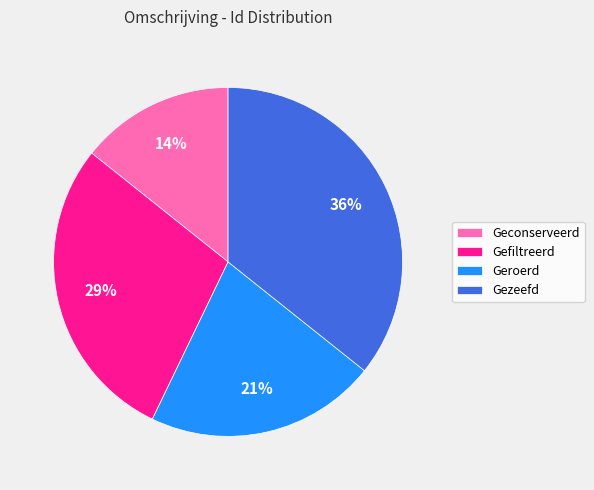

How many slices are in this pie chart?

4